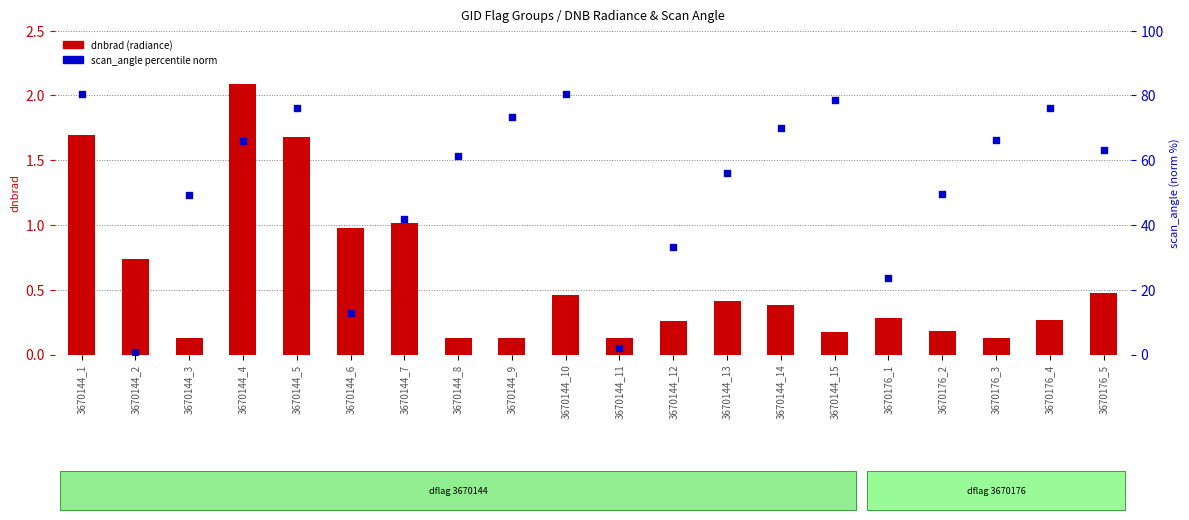

Which series has the widest spread of Y values?

scan_angle (percentile norm)